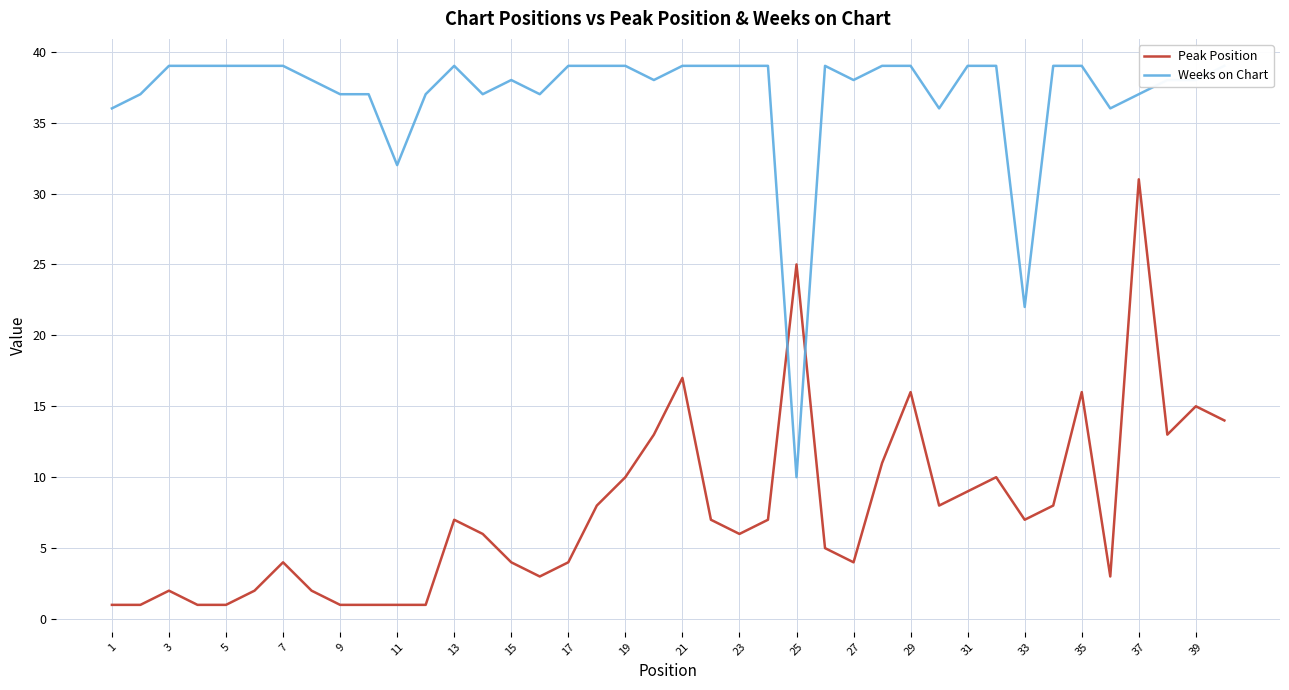

How many categories are shown in the chart?

40